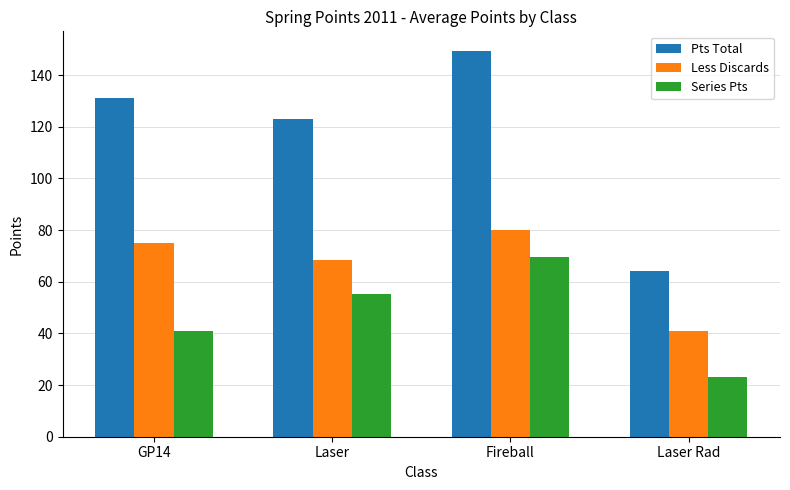

Rank the series by their average value, from highest to lowest.

Pts Total, Less Discards, Series Pts